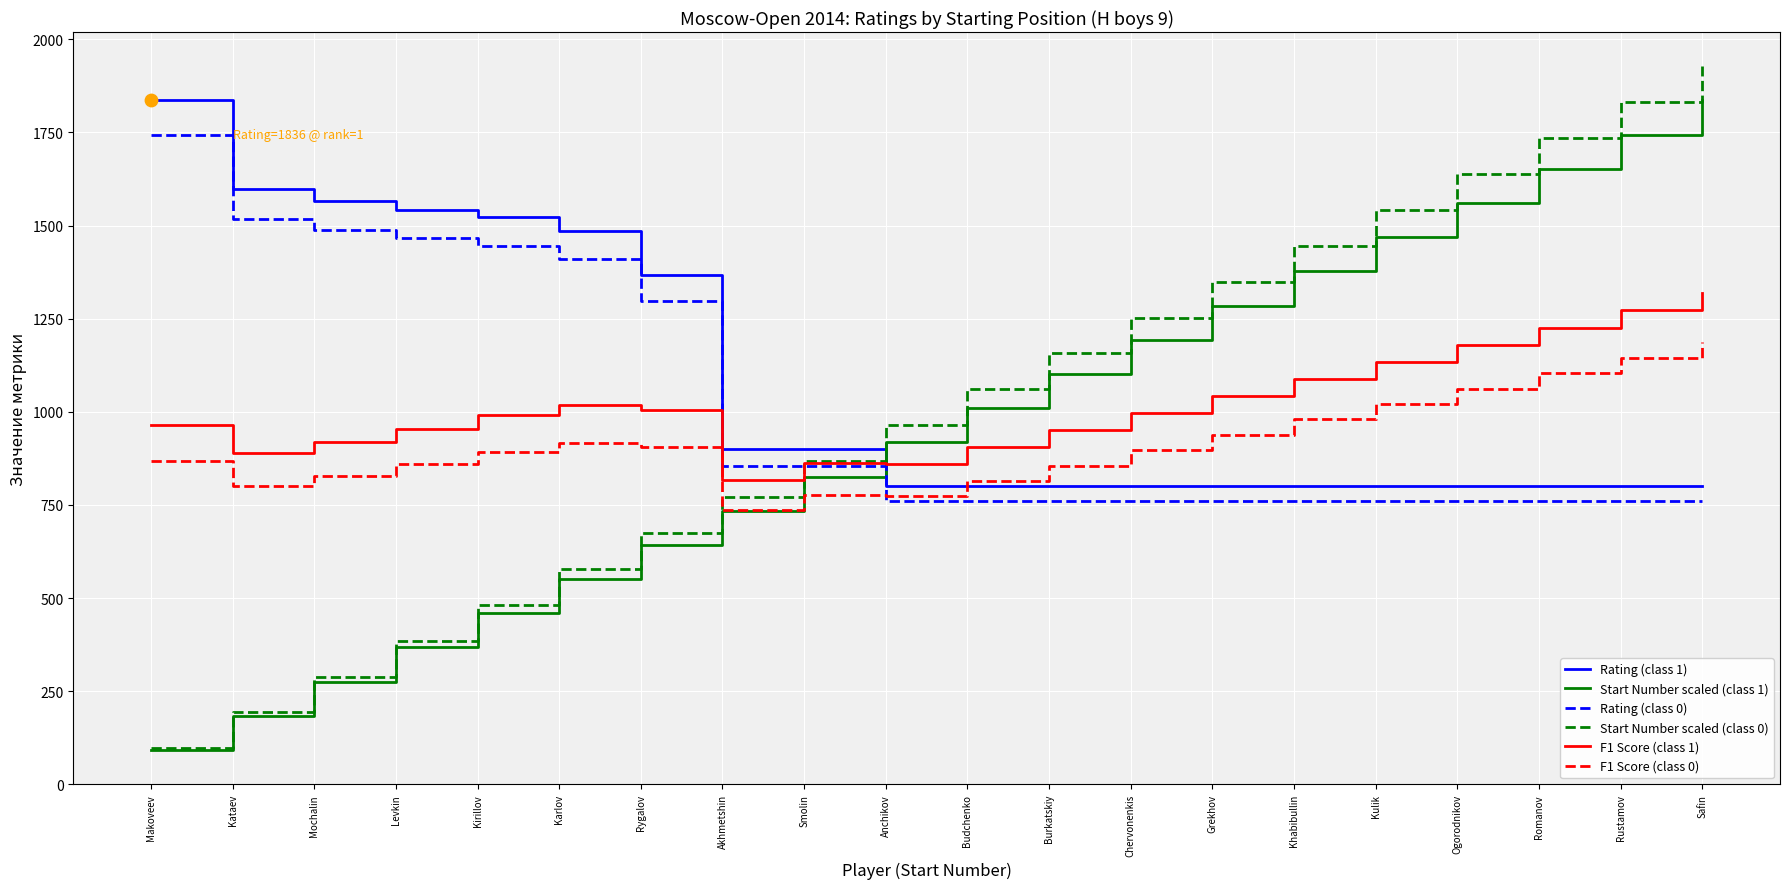

At how many categories does at least one series exceed 486?

20